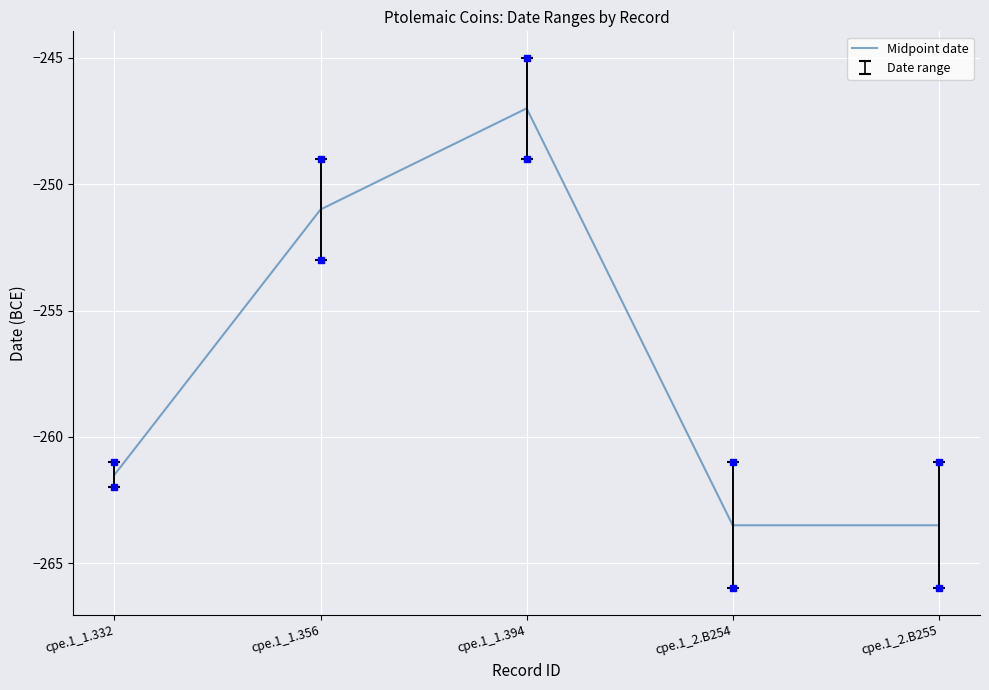

Where is the first local maximum?

cpe.1_1.394